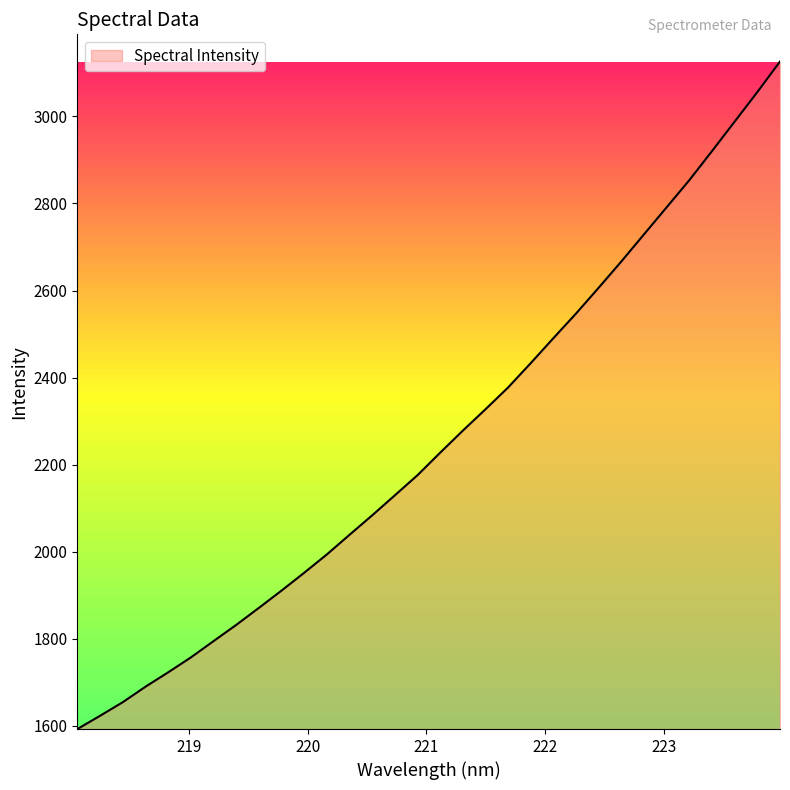

What is the greatest value displayed?

3126.0